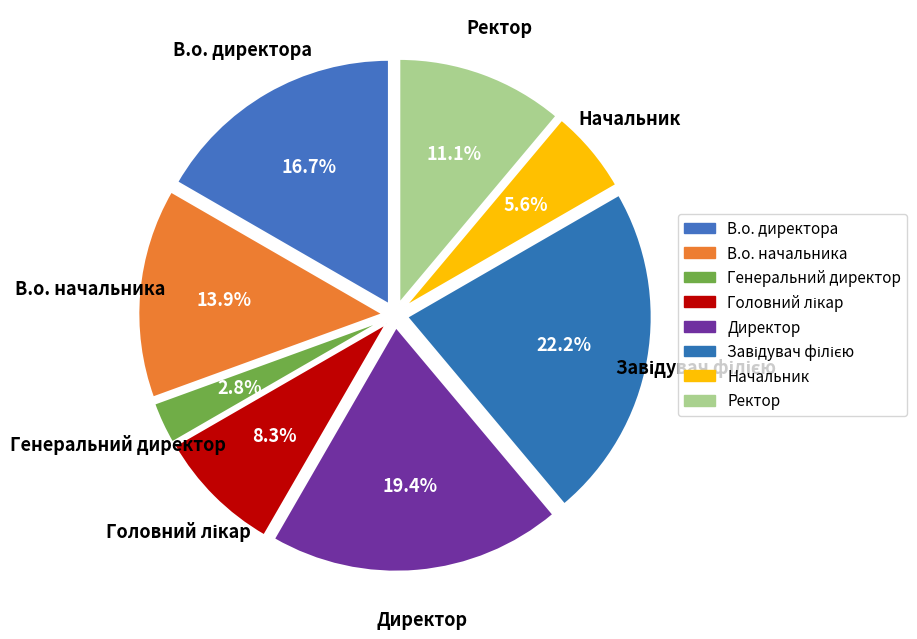

The Ректор slice represents 11% of the pie. True or false?

True